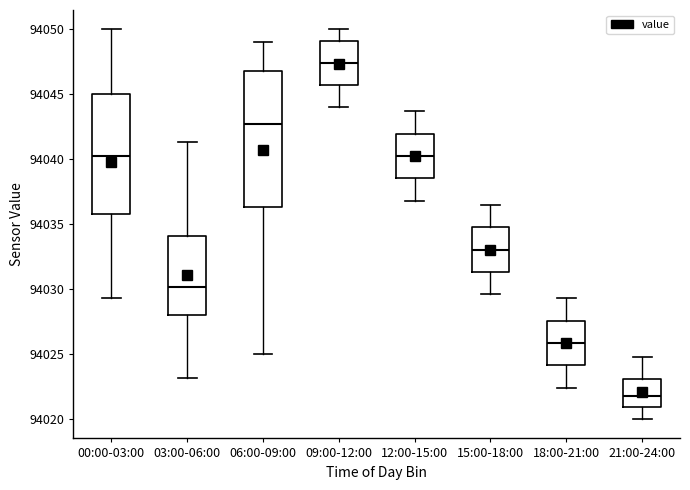

Which box has the lowest median line?

21:00-24:00